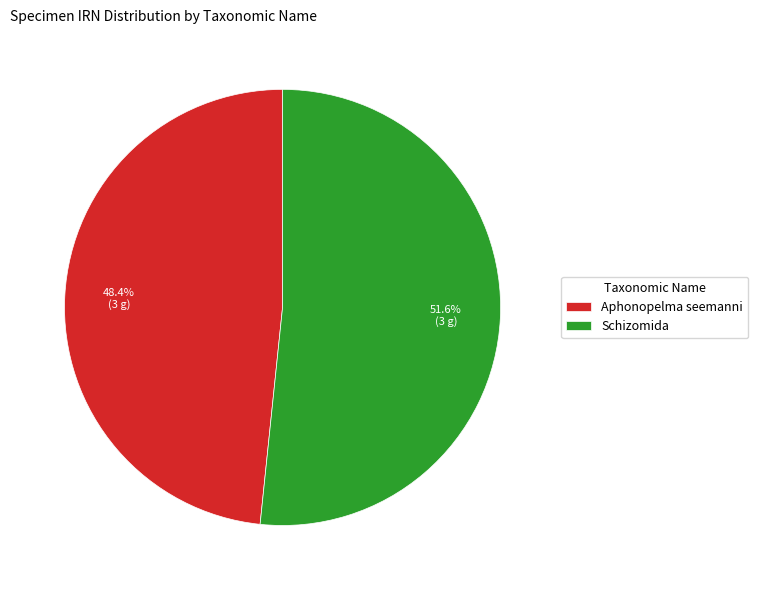

What is the total percentage of Schizomida and Aphonopelma seemanni?

100.0%